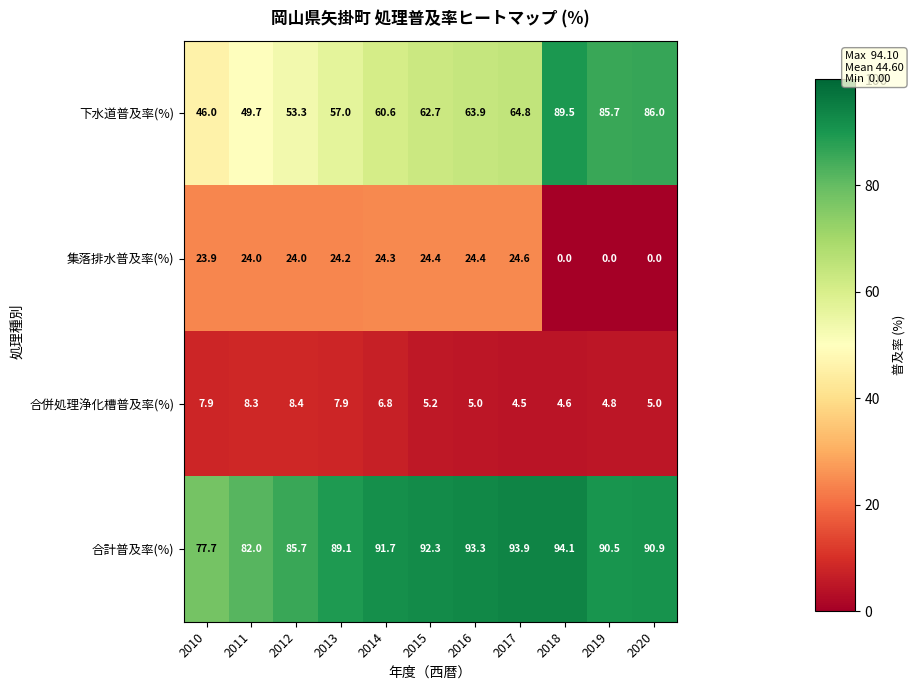

Which series has the largest total across all categories?

合計普及率(%)